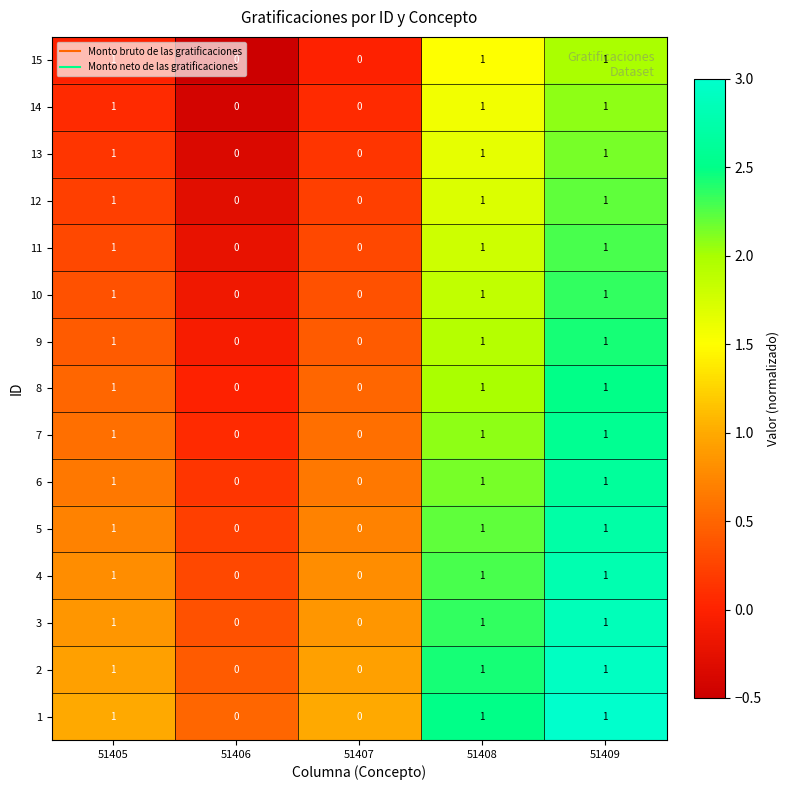

How many 5 values are between 0 and 1?

5